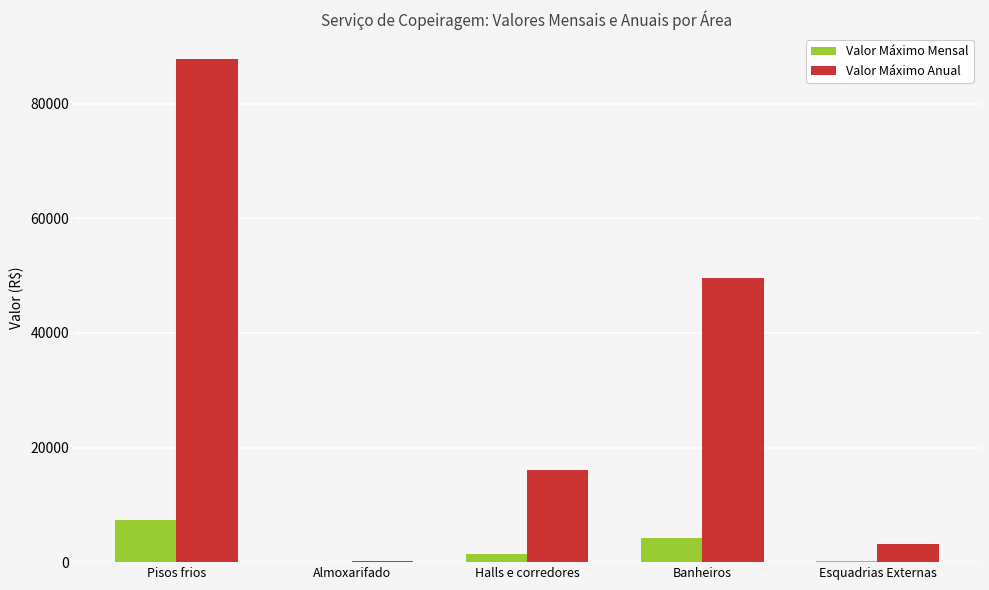

How many series are shown in this chart?

2